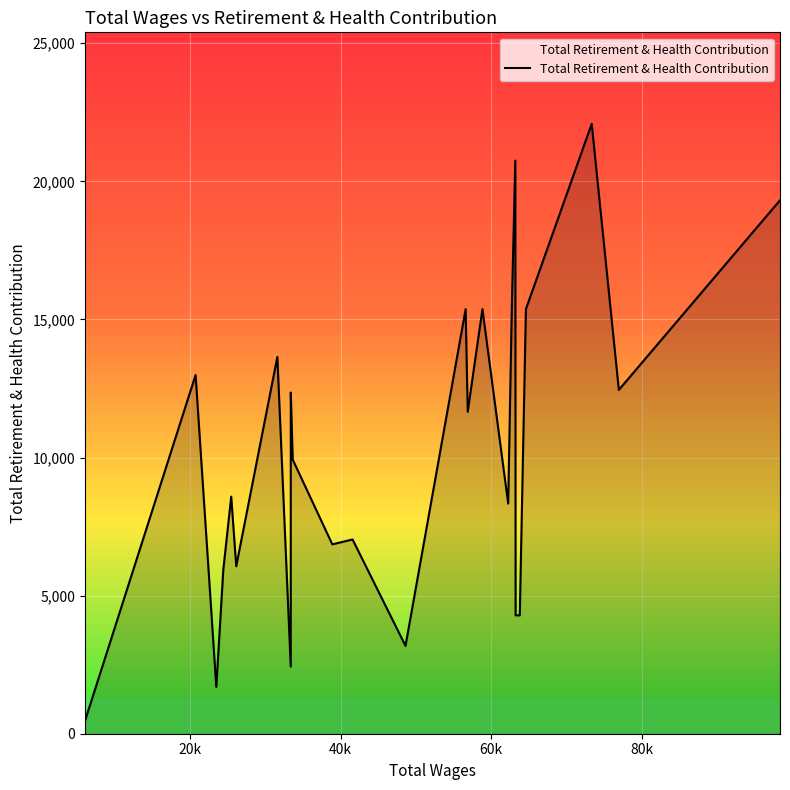

What is the maximum value shown in the chart?

22082